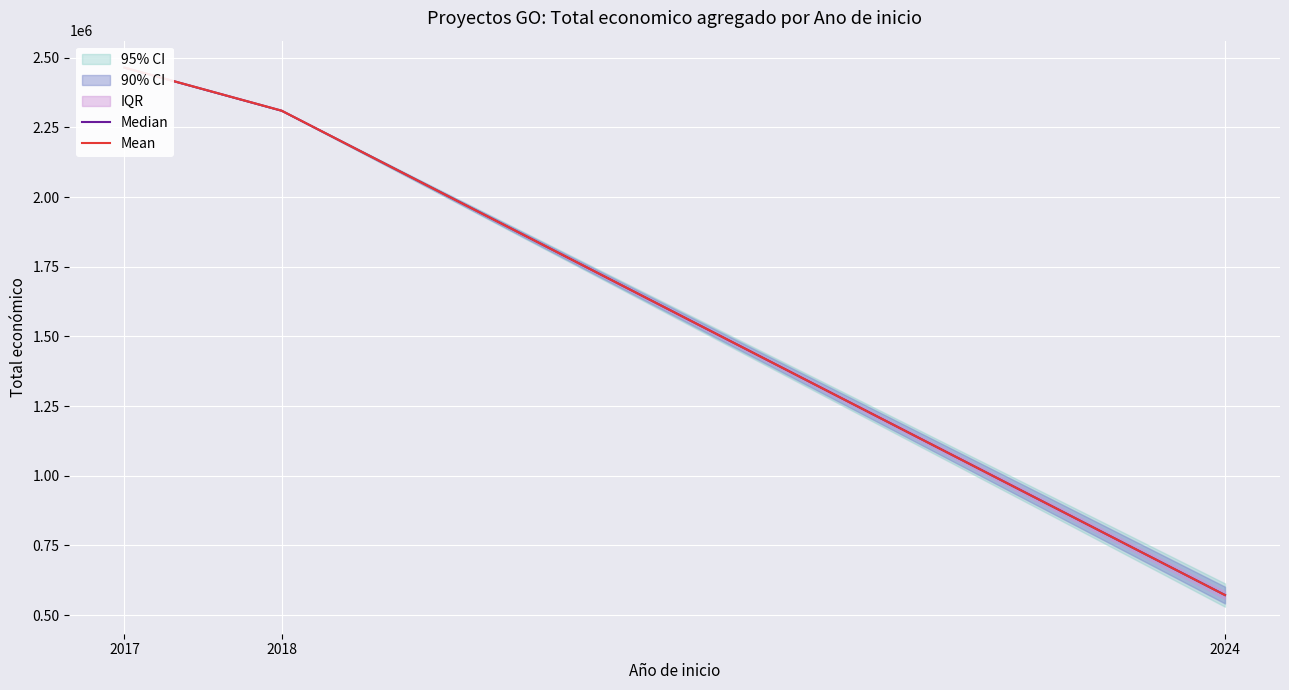

The Mean series shows 1037559.6 at 2017. True or false?

False